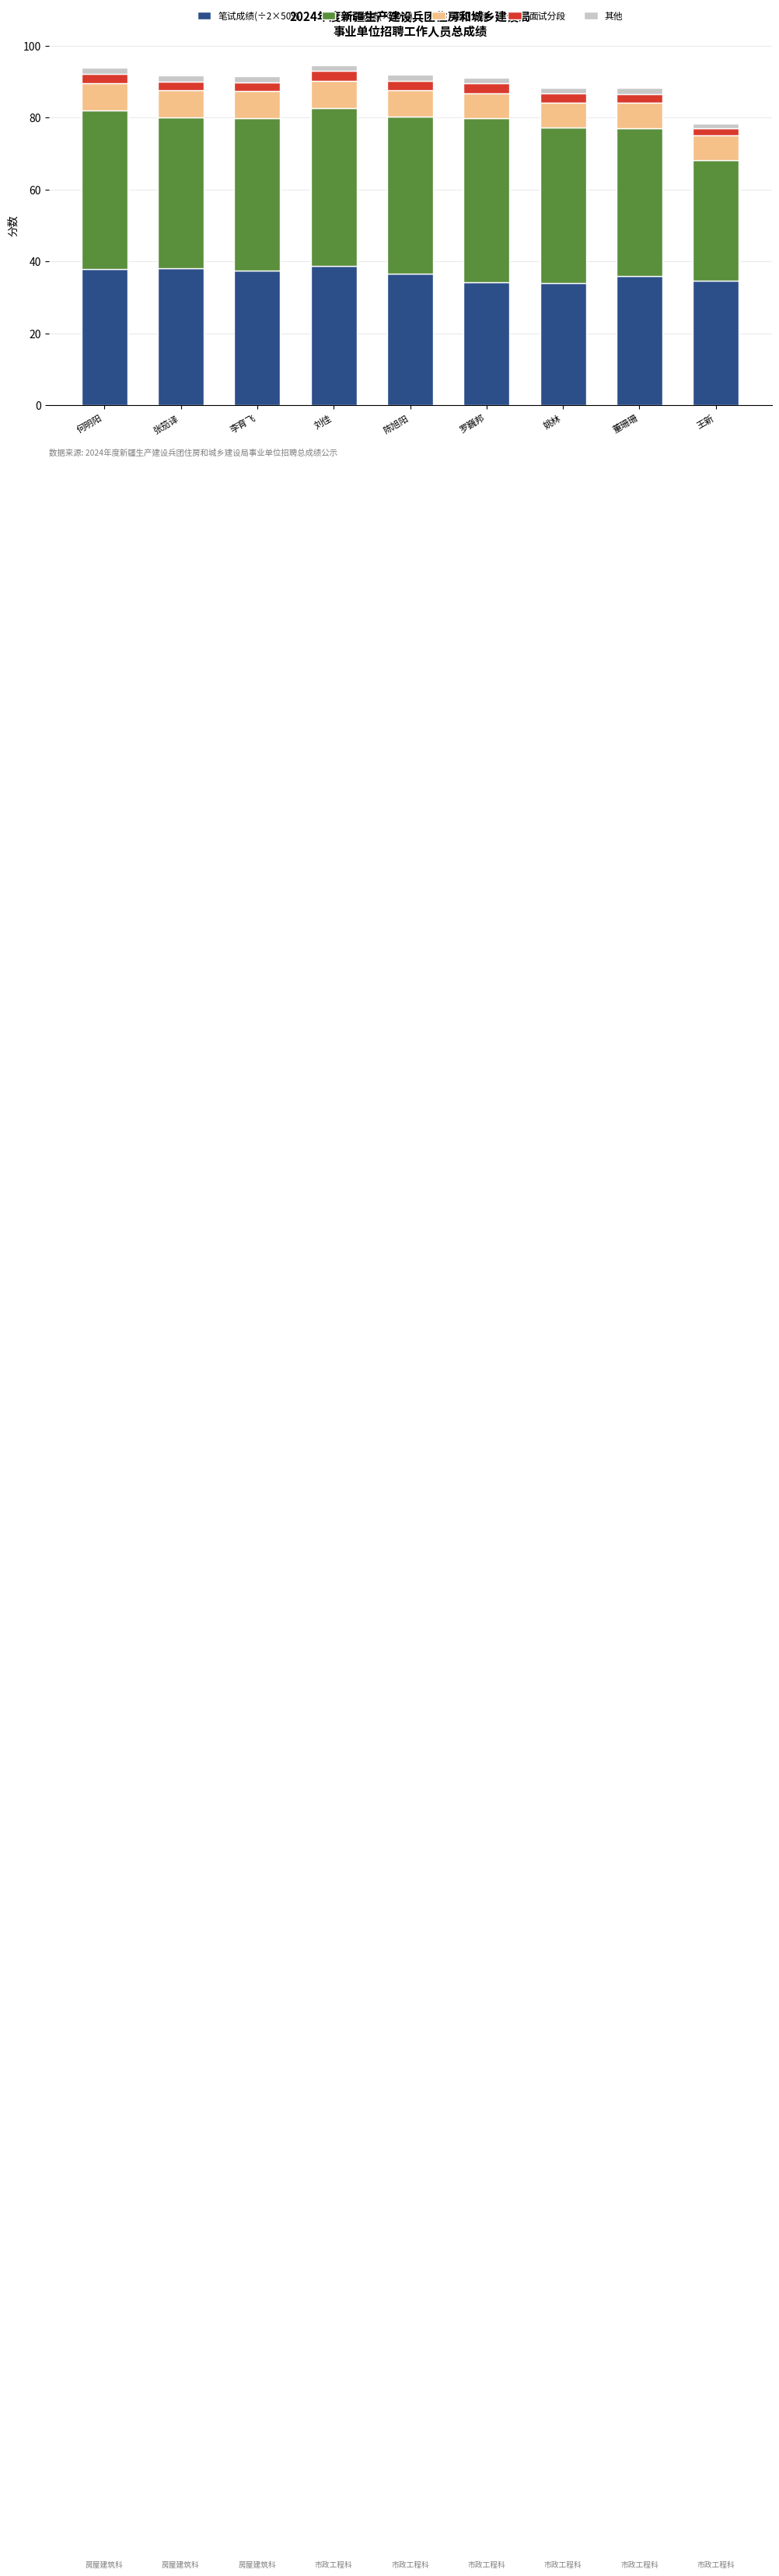

The 笔试成绩(÷2×50%) series shows 53.1 at 姚林. True or false?

False